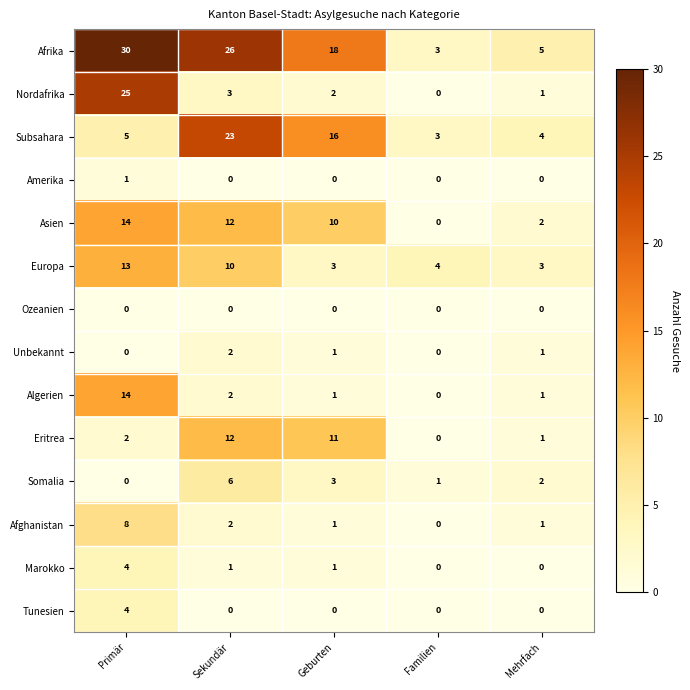

Is it true that Europa equals 3 at Mehrfach?

True